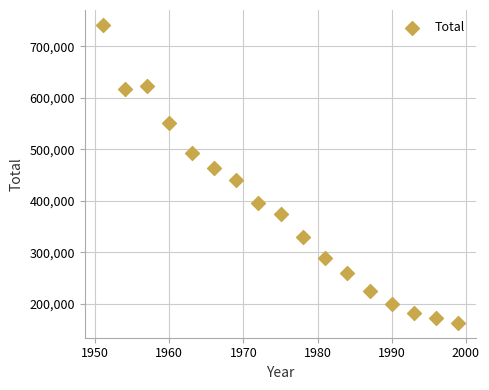

What is the range of Y values (max minus min)?

578282